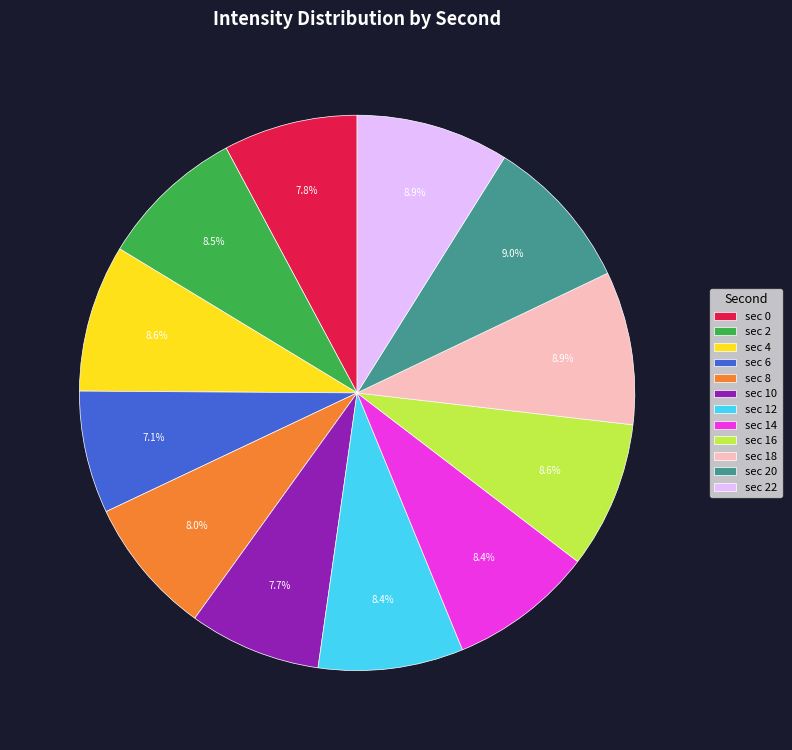

What is the smallest slice in the pie chart?

sec 6